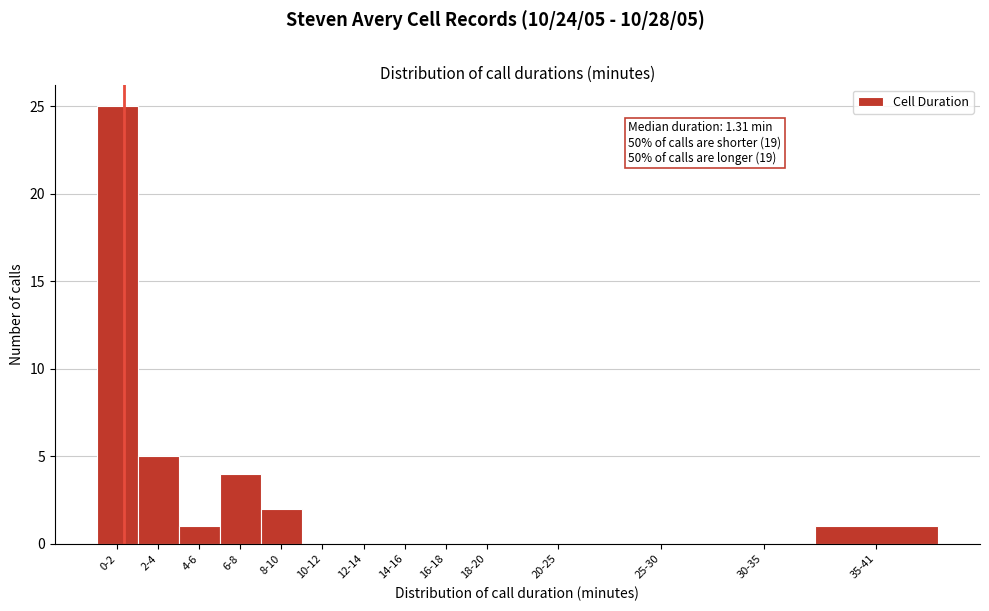

Reading left to right, list all the values displayed in this chart.

0-2=25	2-4=5	4-6=1	6-8=4	8-10=2	10-12=0	12-14=0	14-16=0	16-18=0	18-20=0	20-25=0	25-30=0	30-35=0	35-41=1